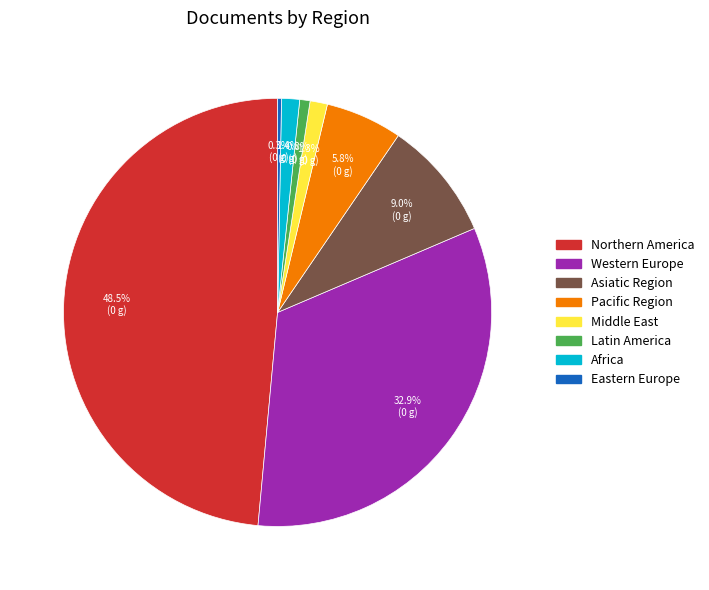

What percentage is the Latin America slice, to the nearest percent?

1%